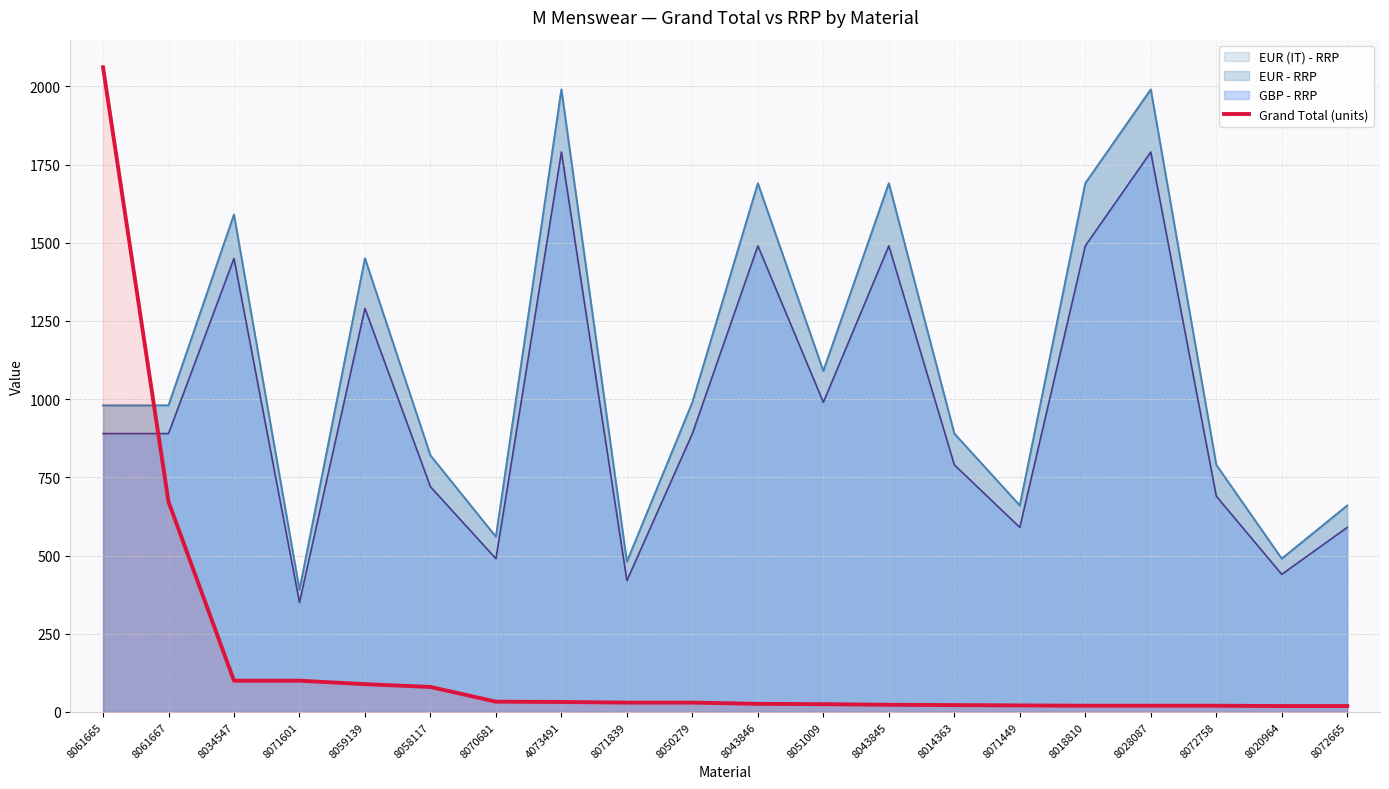

What is the change in value from 8028087 to 8072665?

-1